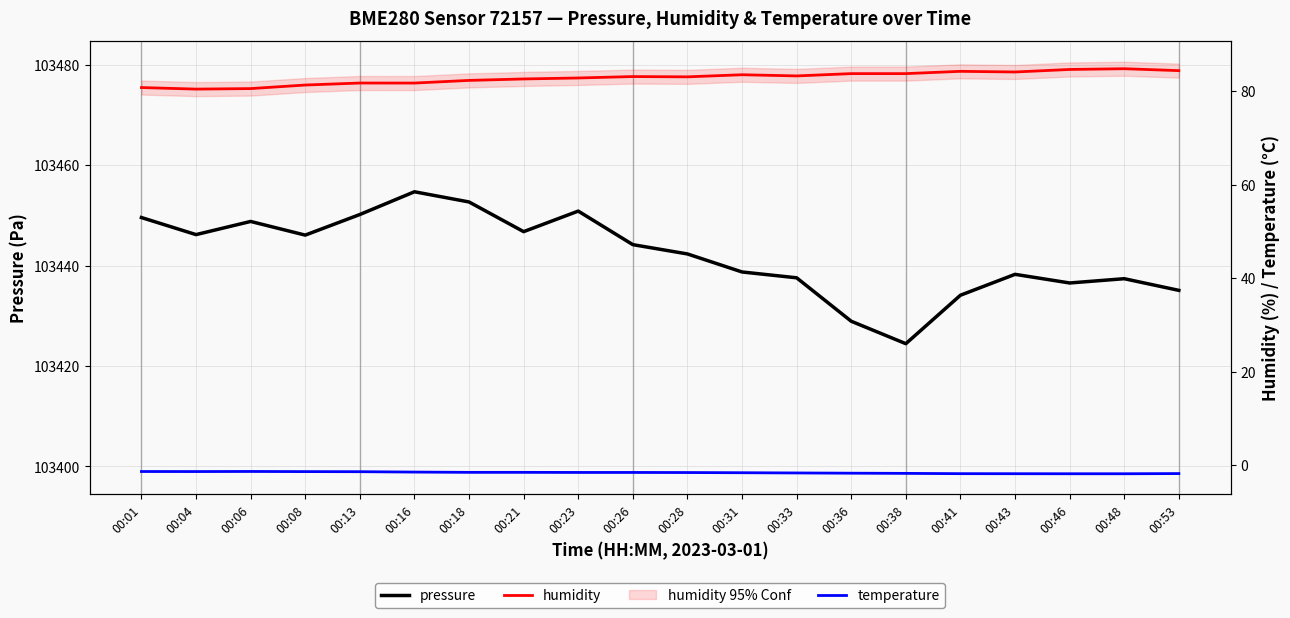

What is the difference between the pressure values at 00:18 and 00:01?

3.1